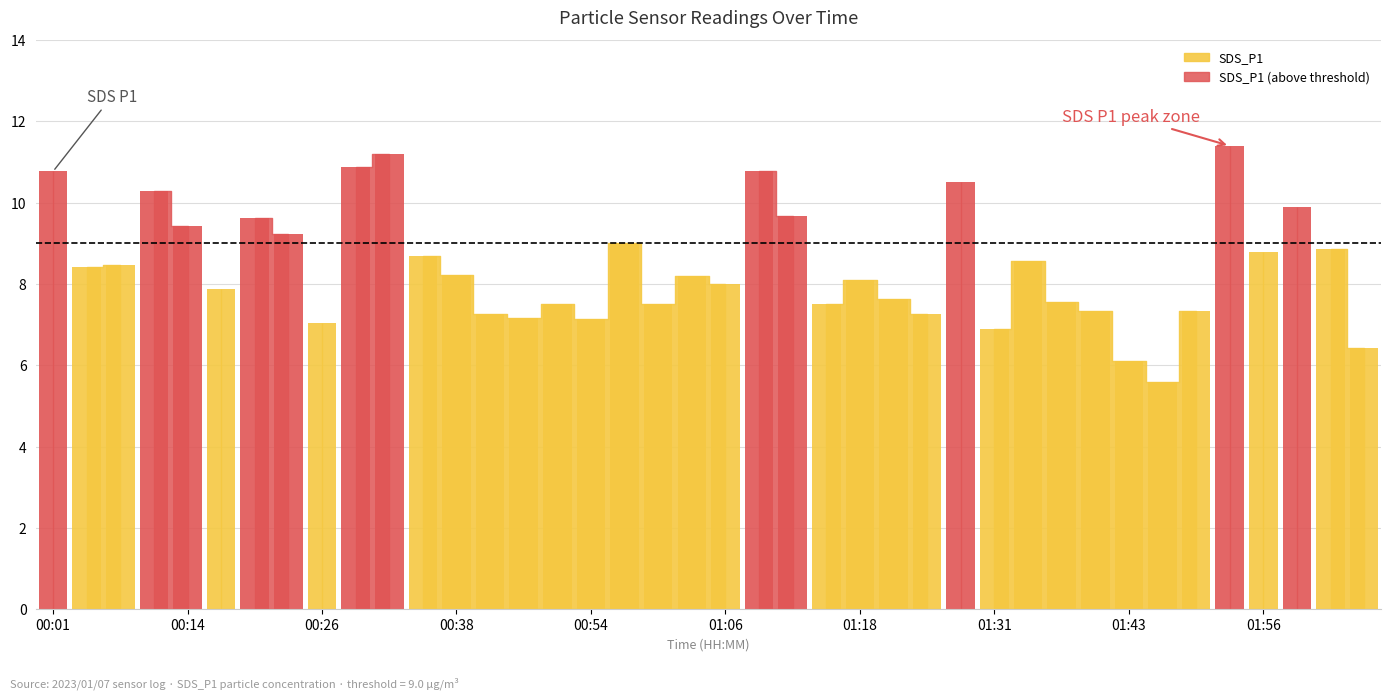

Does the chart contain stacked bars?

No